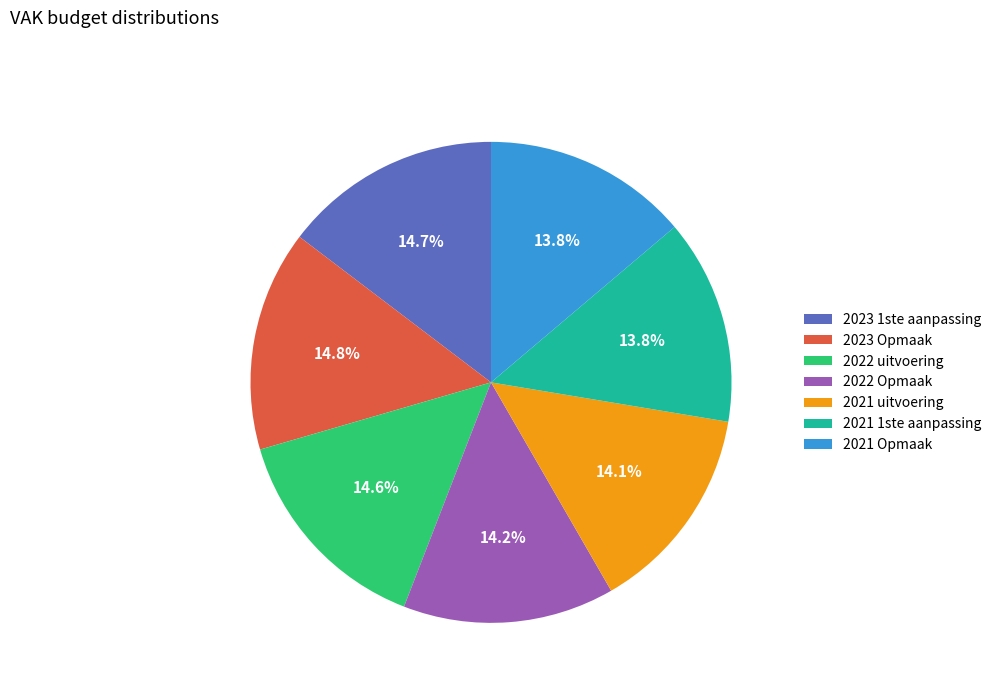

Between 2021 1ste aanpassing and 2022 uitvoering, which is larger?

2022 uitvoering